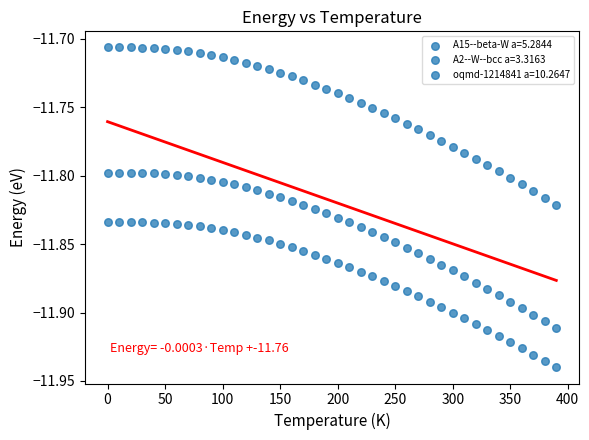

How many points are shown in the scatter plot?

120